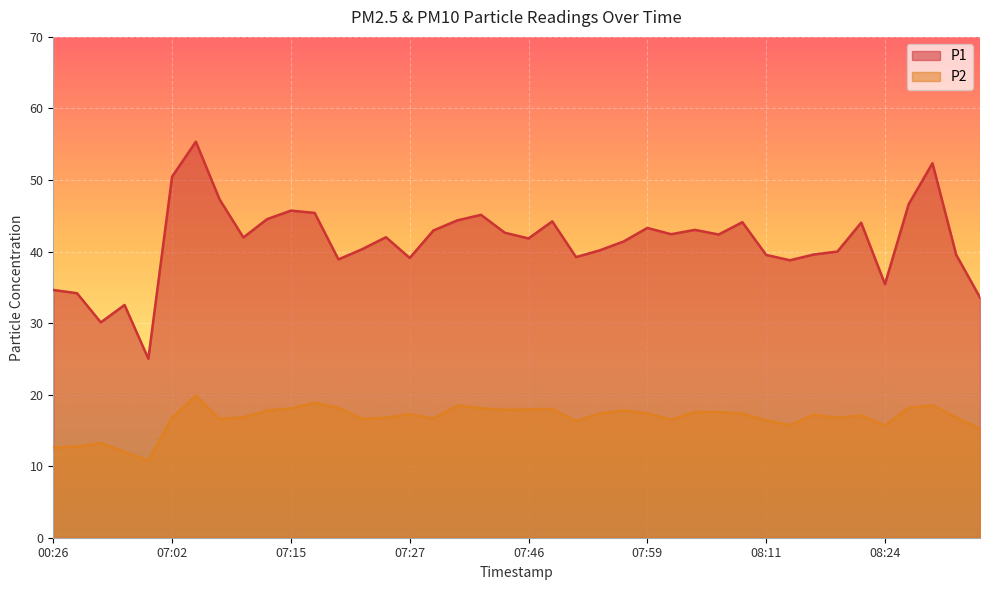

At which category is the sum across all series the highest?

07:05